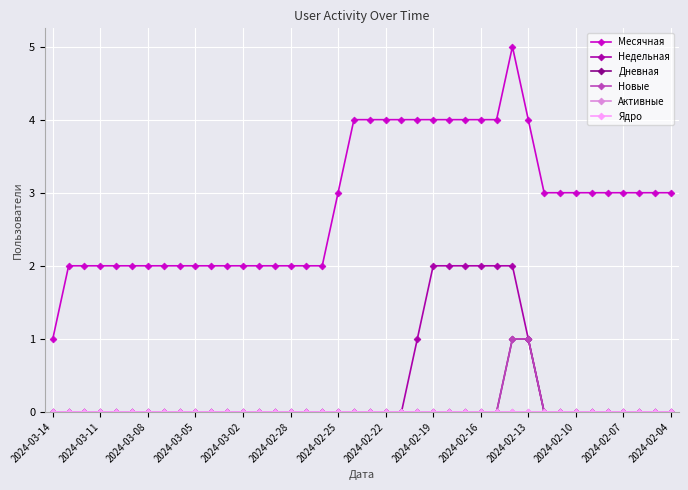

How many series are shown in this chart?

6